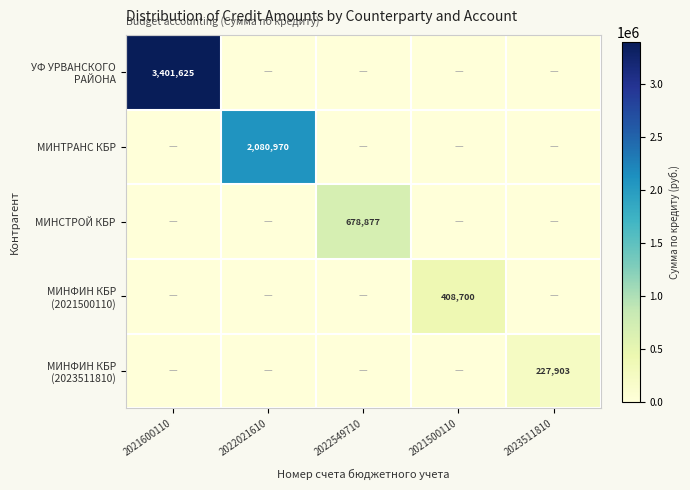

How many distinct data groups are displayed?

5